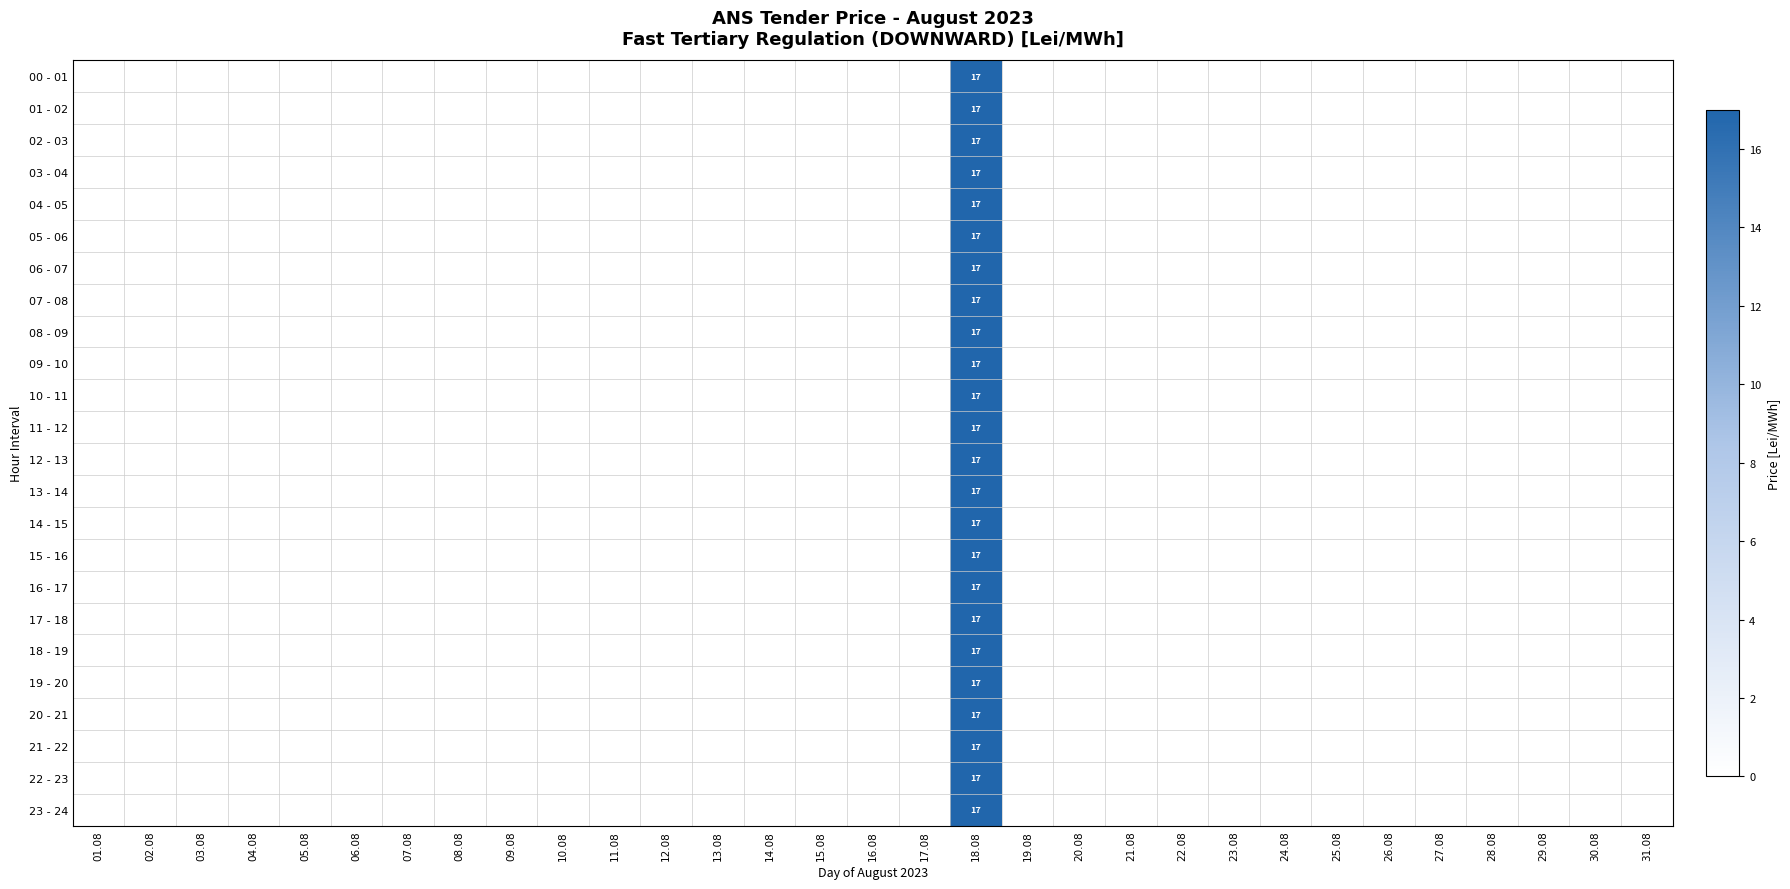

At how many categories does at least one series exceed 8?

1